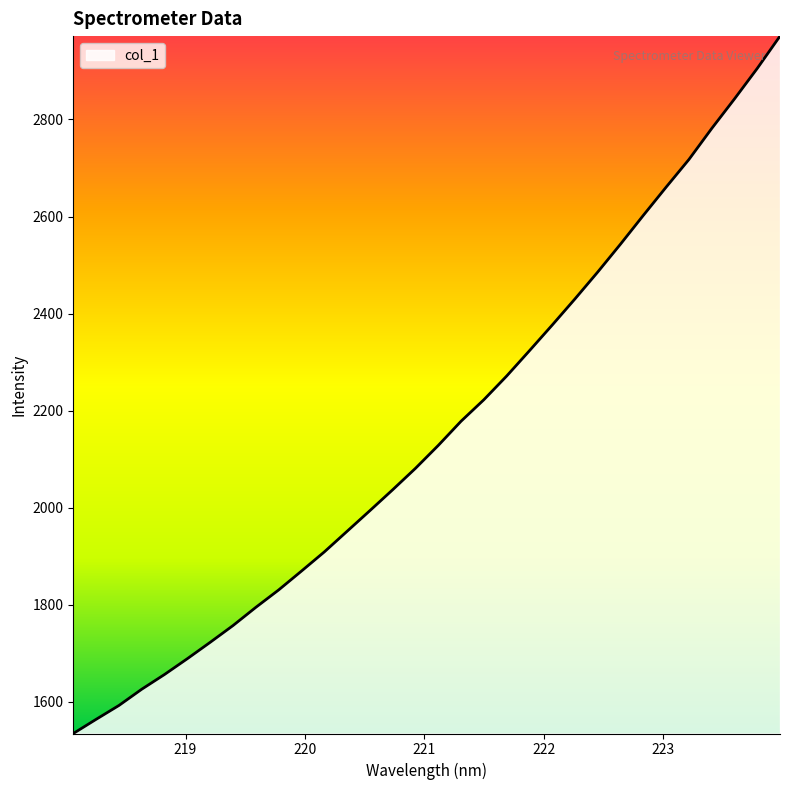

What is the maximum value shown in the chart?

2971.7